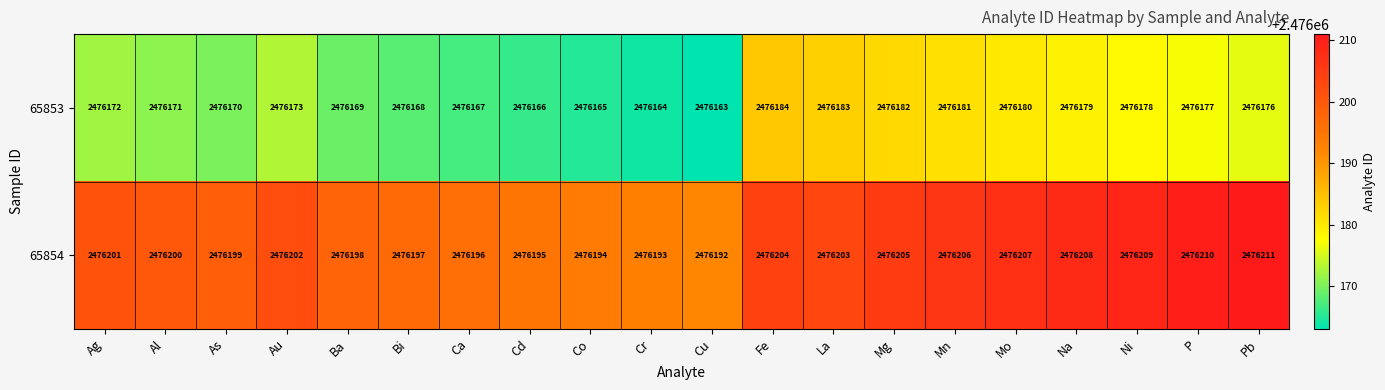

List the series in order of their overall mean, highest first.

65854, 65853